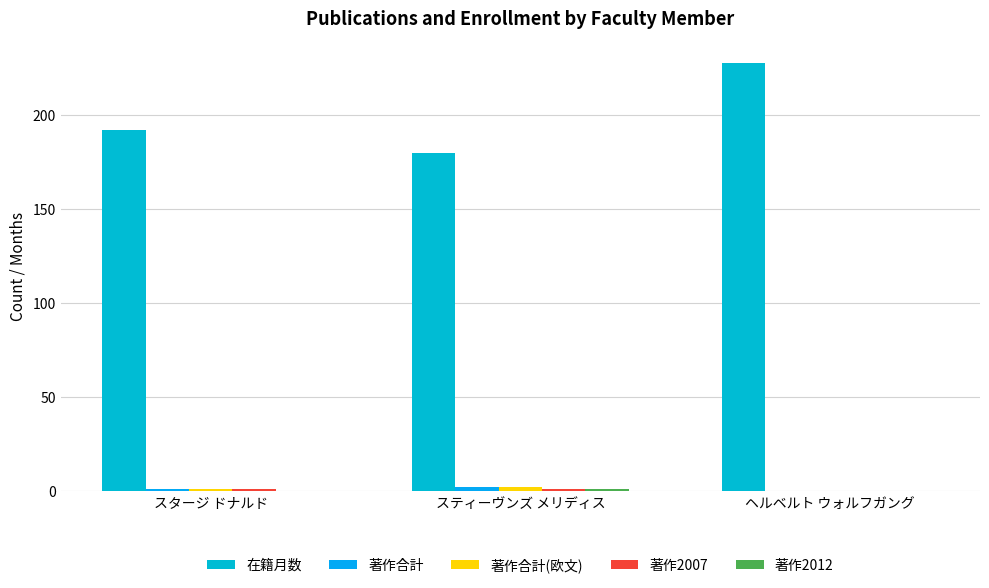

List the series in order of their peak value, lowest first.

著作2007, 著作2012, 著作合計, 著作合計(欧文), 在籍月数